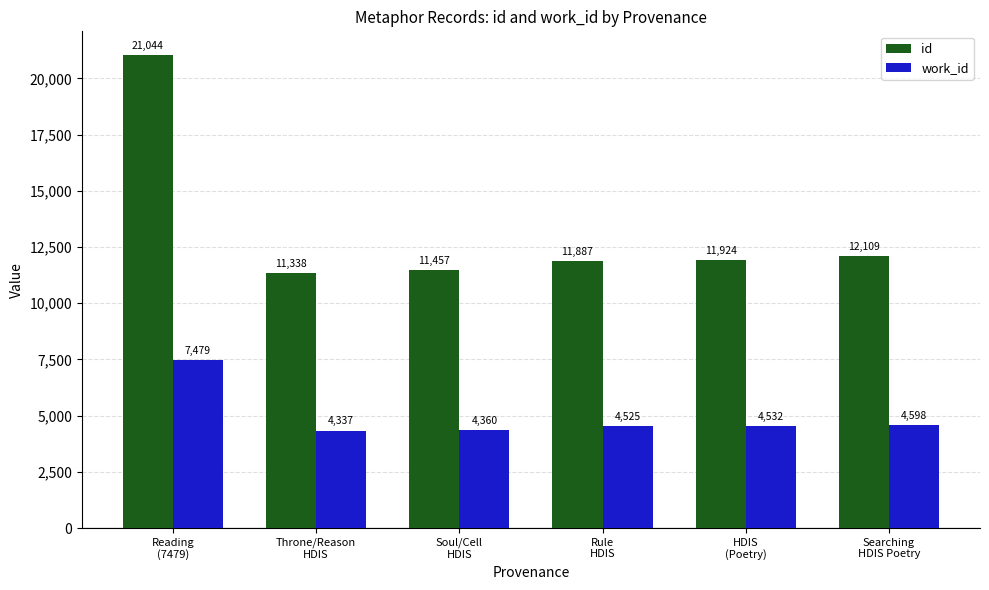

How many categories are shown in the chart?

6